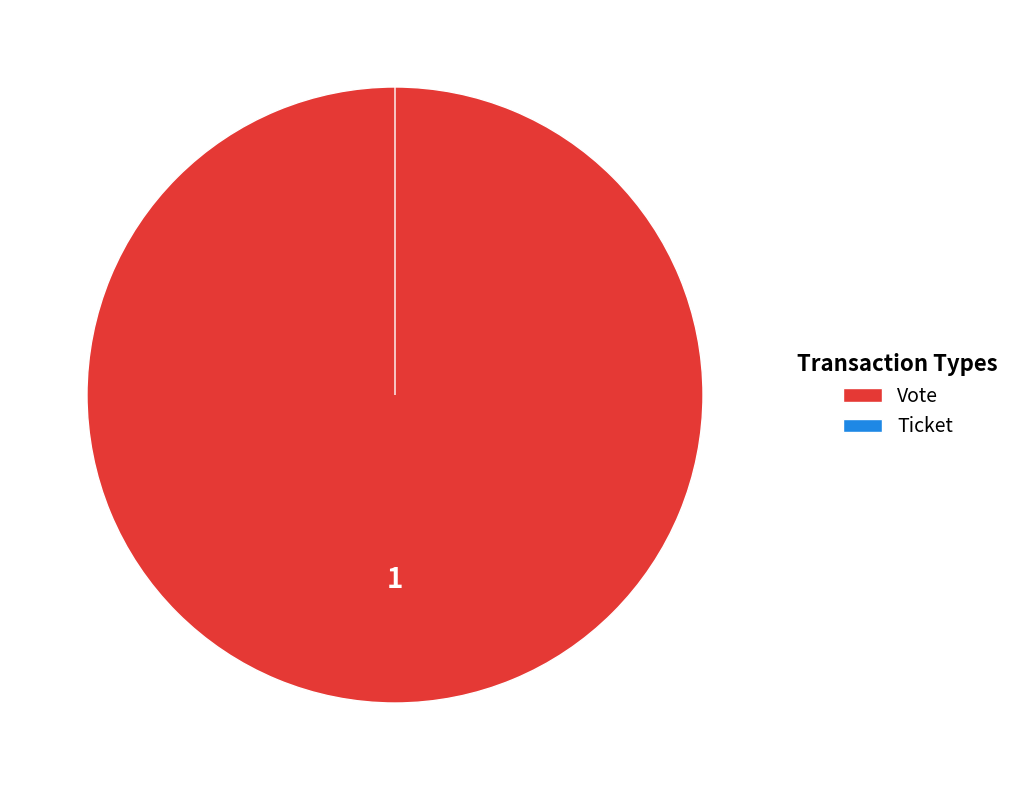

How many slices are in this pie chart?

2